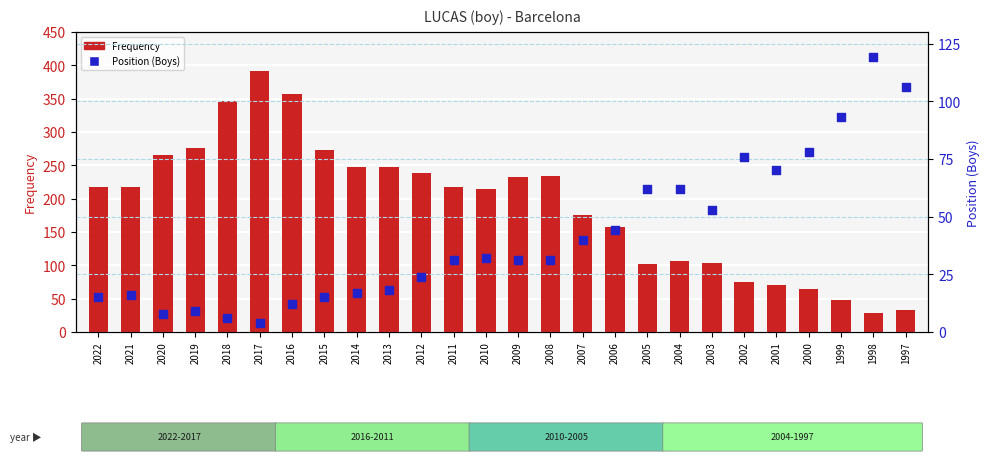

At how many categories does at least one series exceed 185?

15